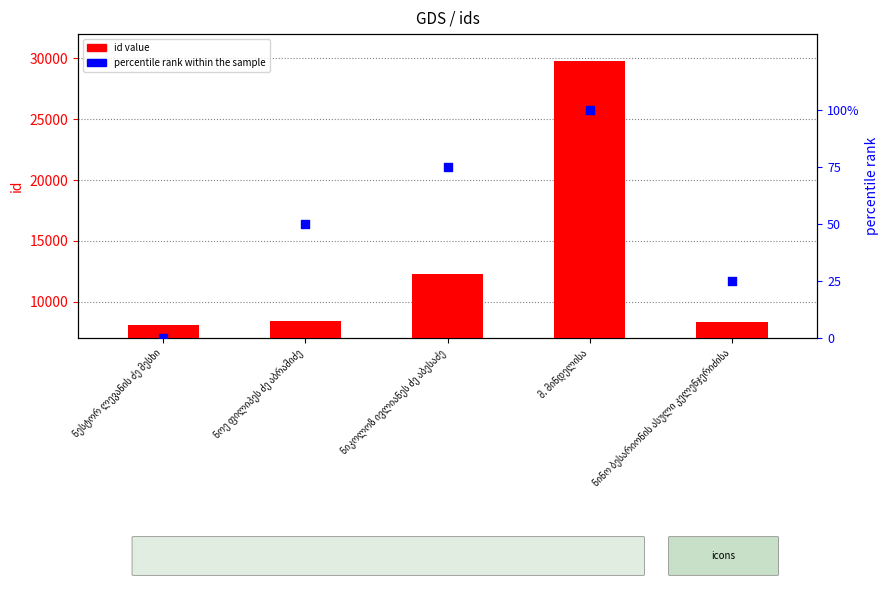

Is the value of percentile rank within the sample at ნესტორ ლევანის ძე მესხი greater than the value of id value at მ. მინდელისა?

No